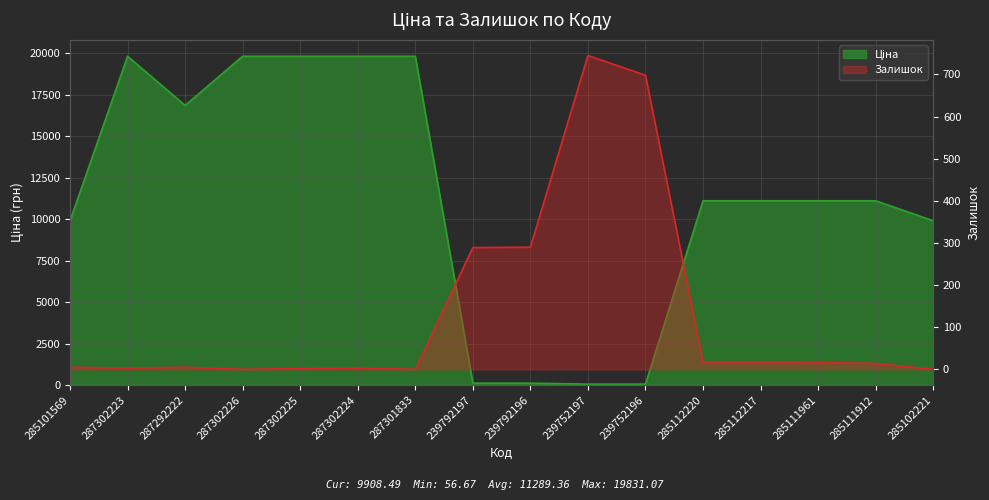

Reading left to right, list all the values displayed in this chart.

Ціна: 285101569=9908.5	287302223=19831.1	287292222=16863.2	287302226=19831.1	287302225=19831.1	287302224=19831.1	287301833=19831.1	239792197=113.3	239792196=113.3	239752197=56.7	239752196=56.7	285112220=11113.6	285112217=11113.6	285111961=11113.6	285111912=11113.6	285102221=9908.5
Залишок: 285101569=5.0	287302223=3.0	287292222=5.0	287302226=0.0	287302225=2.0	287302224=3.0	287301833=0.0	239792197=289.0	239792196=290.0	239752197=745.0	239752196=698.0	285112220=17.0	285112217=17.0	285111961=16.0	285111912=14.0	285102221=0.0